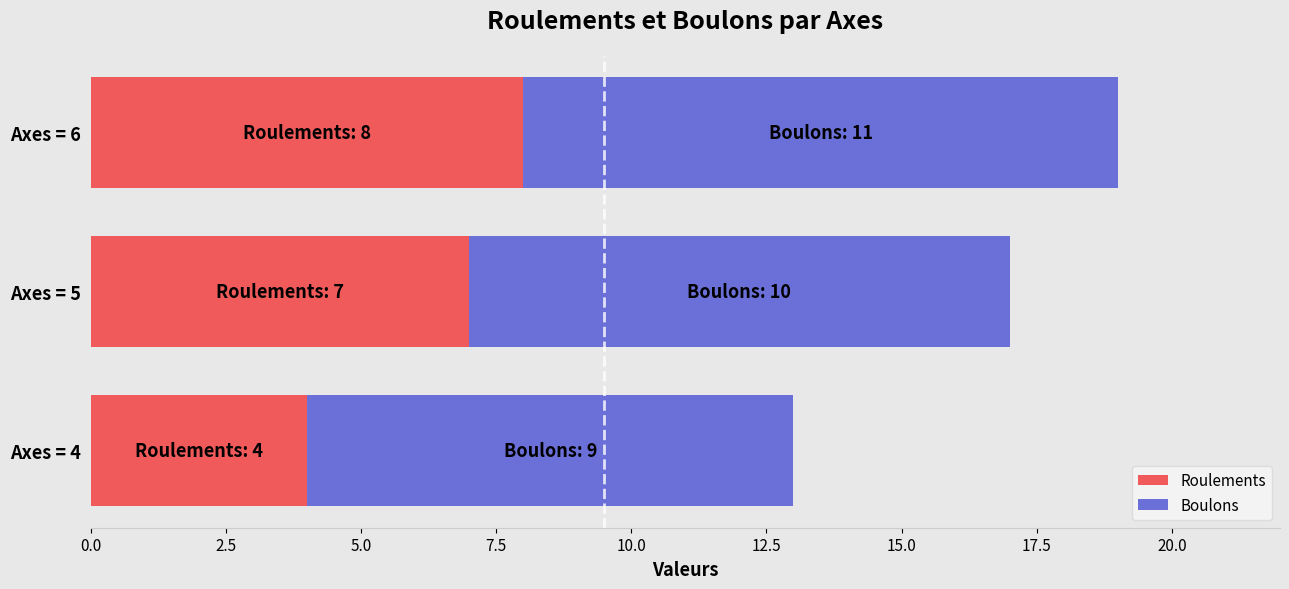

The Roulements series shows 4 at Axes = 4. True or false?

True